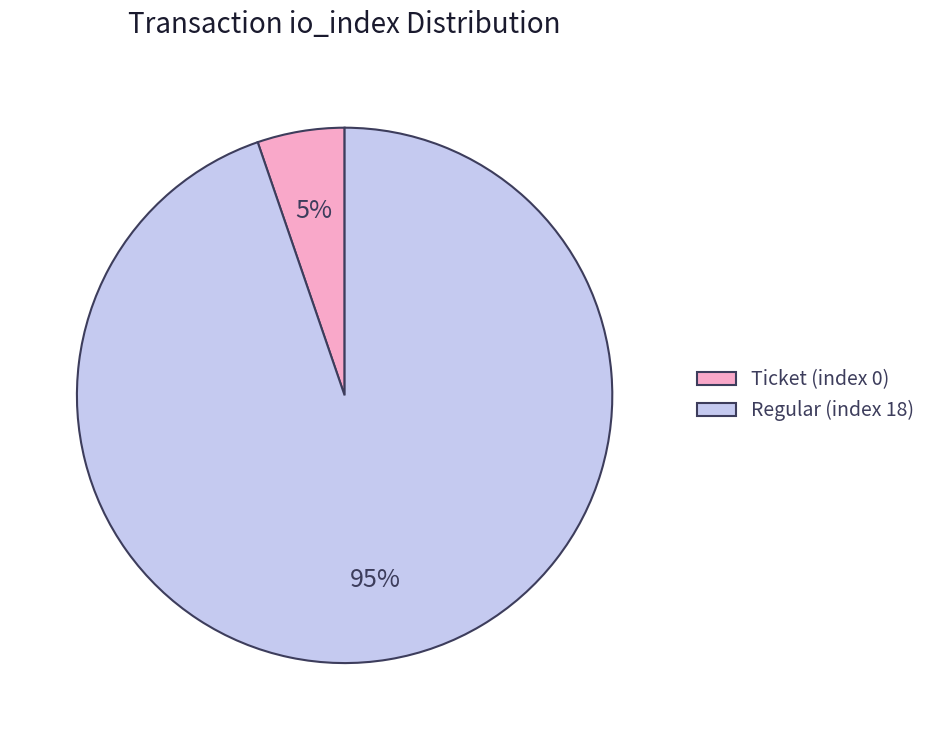

Between Ticket (index 0) and Regular (index 18), which is larger?

Regular (index 18)